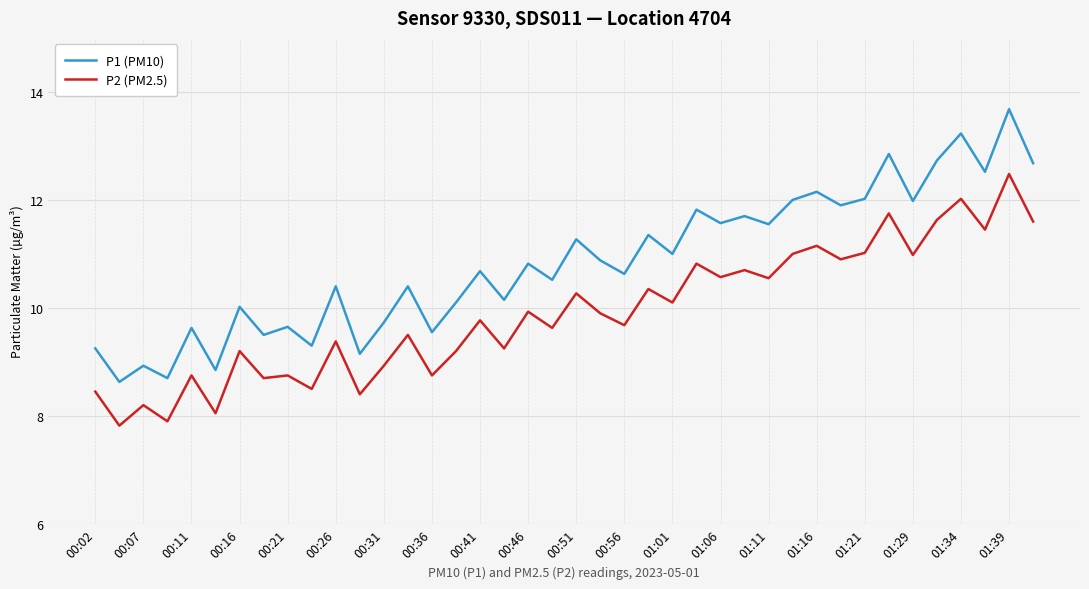

How many lines are shown in the chart?

2